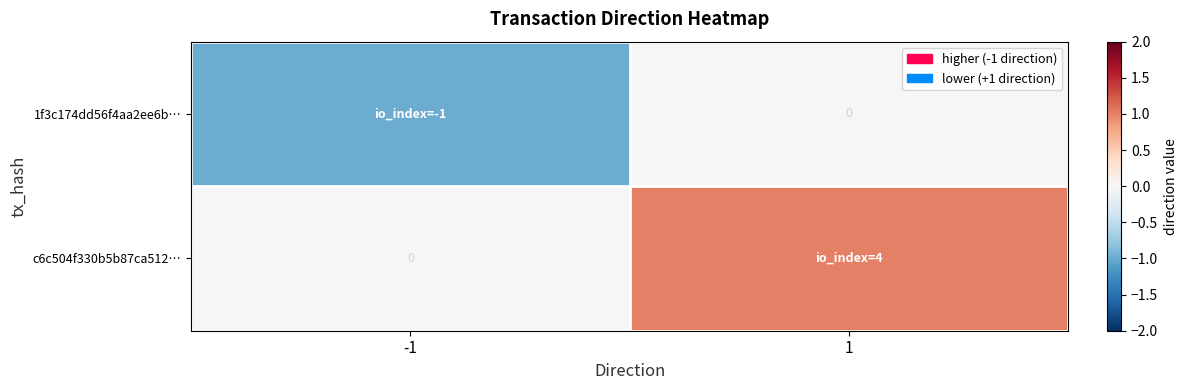

What is the total value across all series at 1?

1